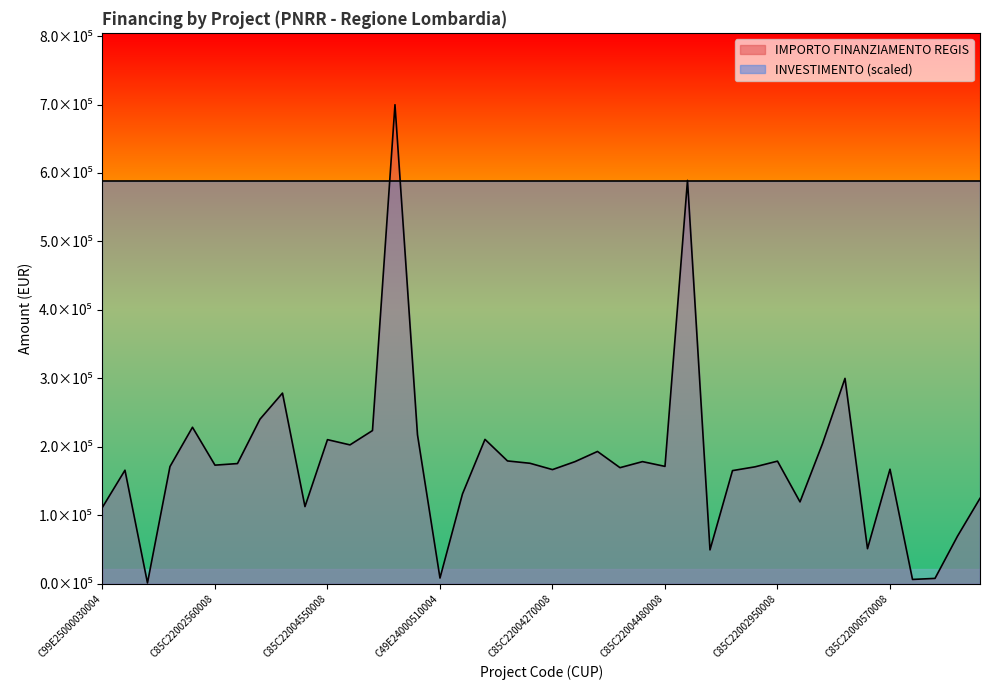

Reading right to left, transcribe all the data shown in this chart.

124800.0	69532.6	7853.0	6330.0	167299.1	51240.0	300000.0	204636.2	119584.9	179105.2	170800.4	165282.1	49500.0	589176.8	171450.0	178415.8	169582.1	193263.3	178382.6	166759.8	176000.4	179420.1	210913.7	131200.0	8377.6	217613.5	699734.4	223771.4	202864.8	210514.6	112730.4	278493.2	240397.6	175568.4	173263.3	228592.8	171177.7	1200.0	165869.6	111760.0